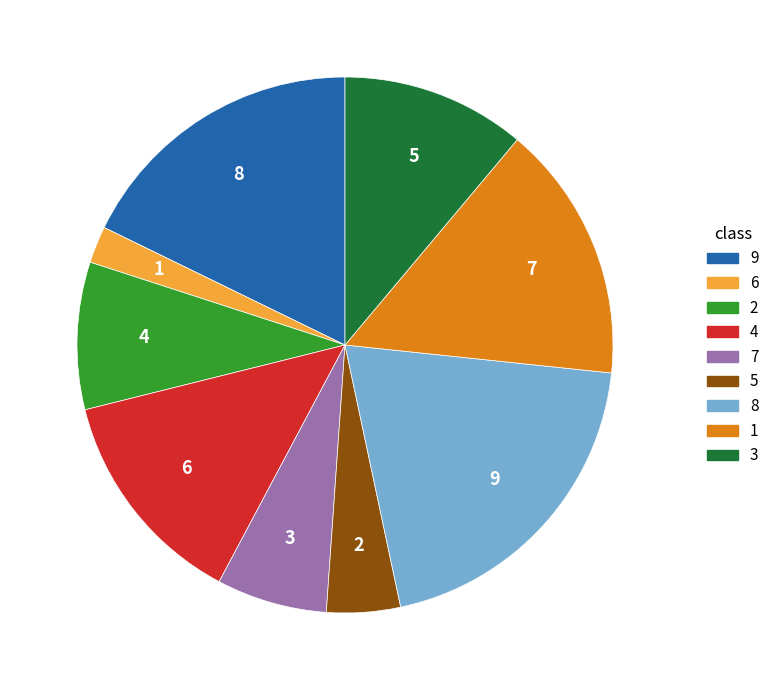

How much of the chart is everything except 2?

91.1%